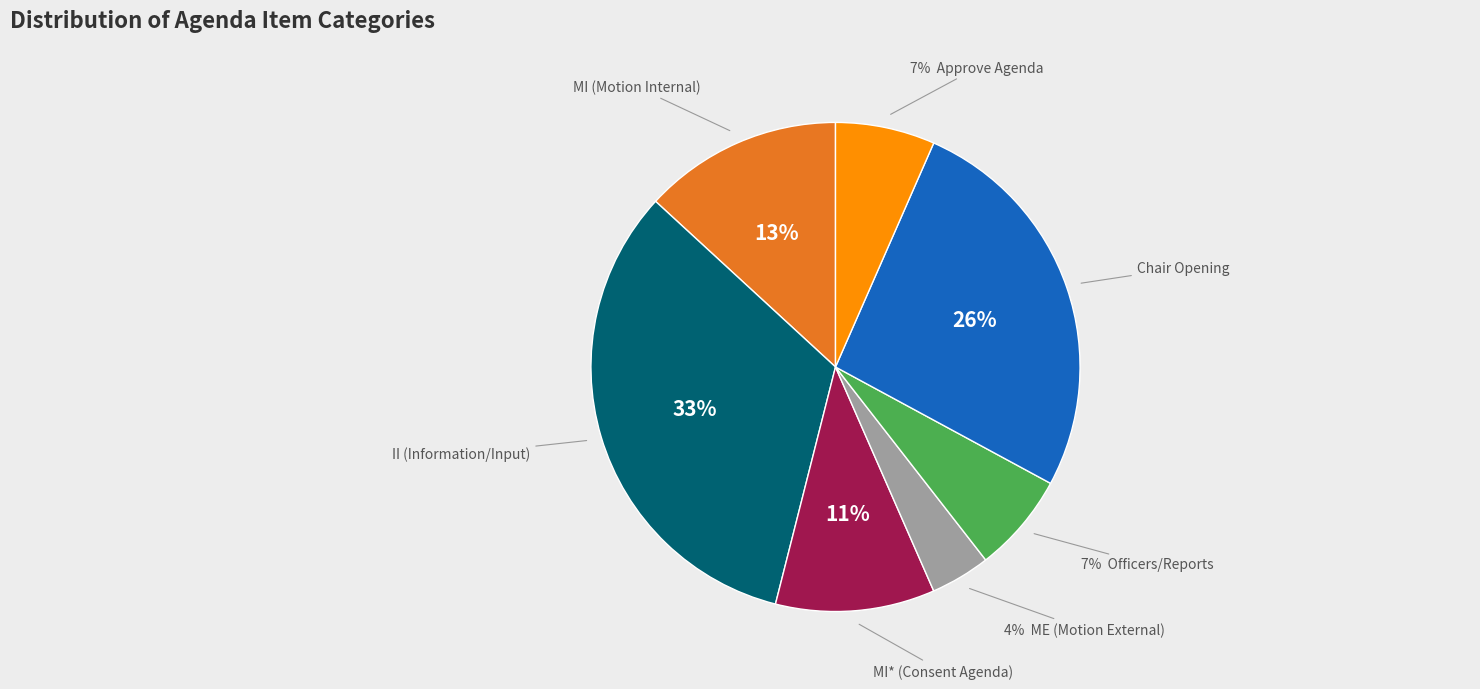

Is there any slice that represents more than half of the pie?

No